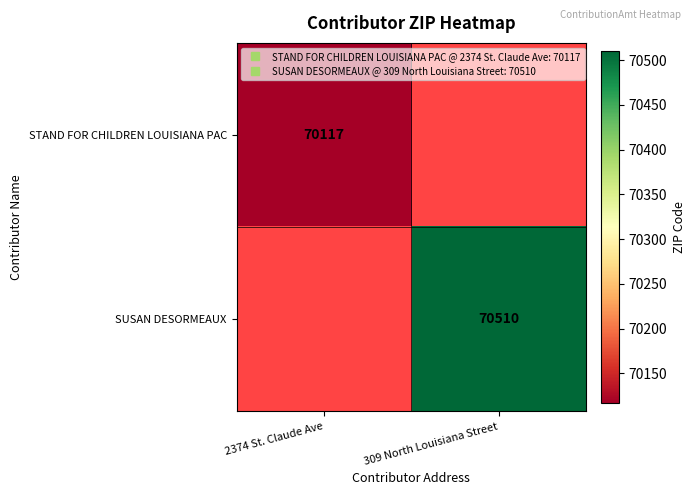

Which series has the largest range (max minus min)?

STAND FOR CHILDREN LOUISIANA PAC